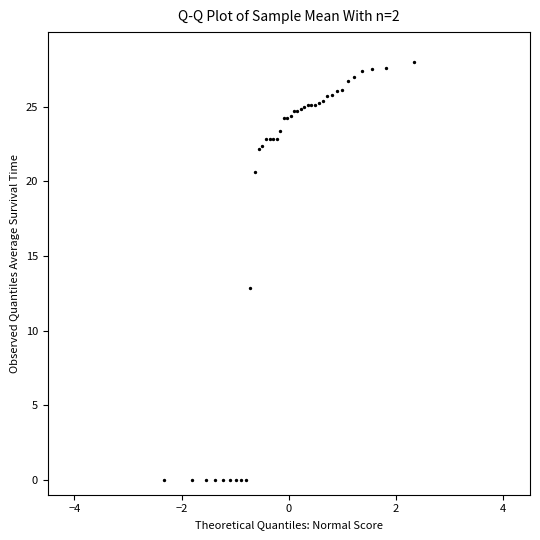

What Y value in the scatter plot is closest to 14?

12.9